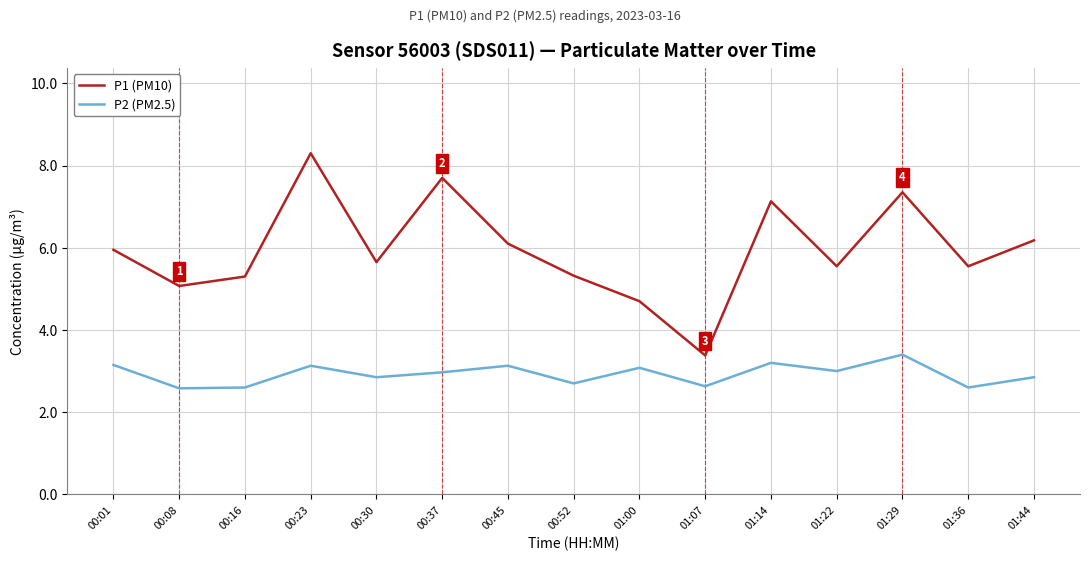

The P2 (PM2.5) series shows 1.2 at 00:45. True or false?

False